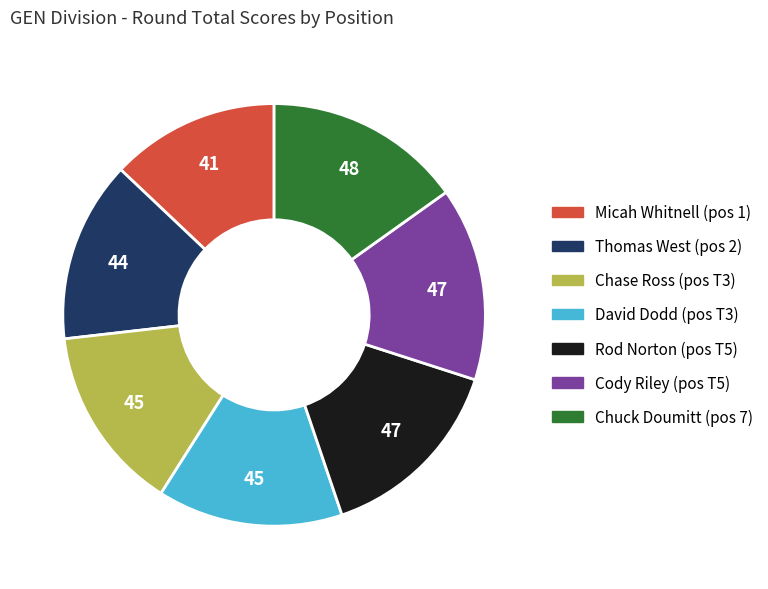

Is there any slice that represents more than half of the pie?

No